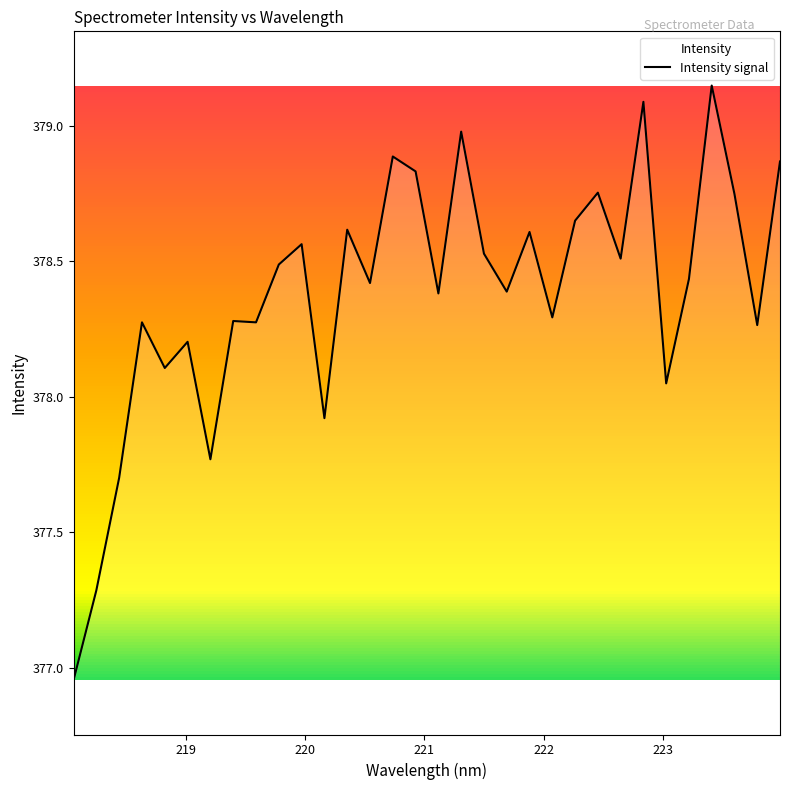

How many lines are shown in the chart?

1